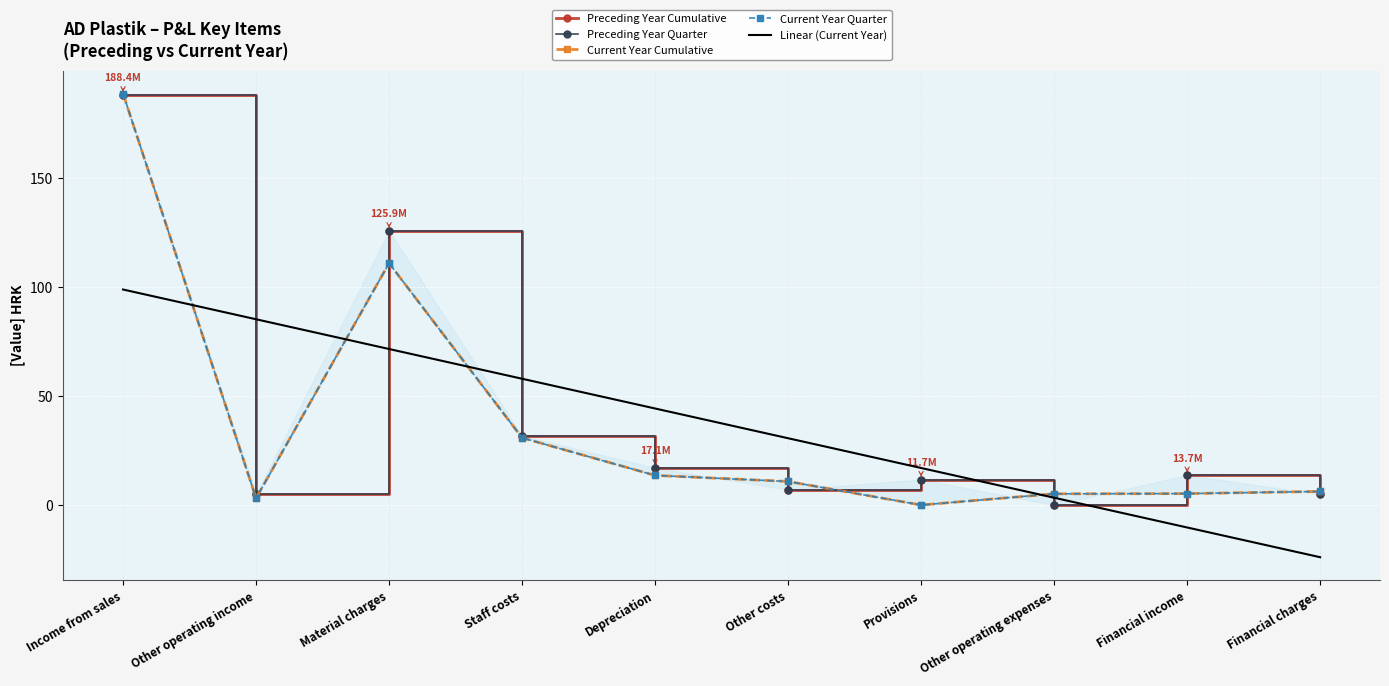

Which category has the lowest value across all series?

Financial charges